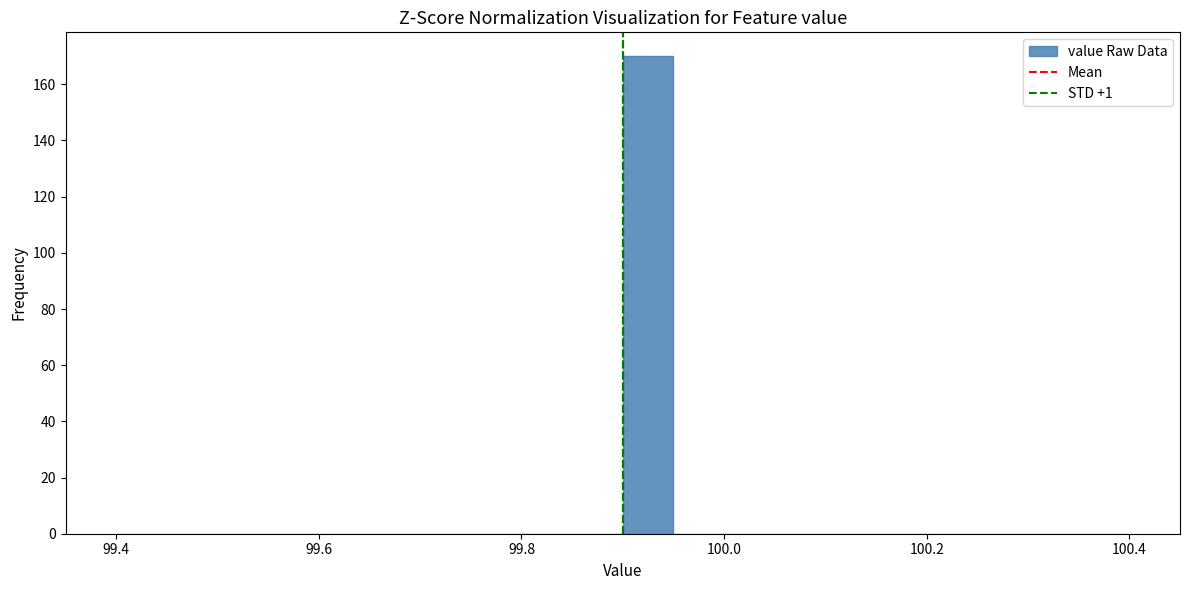

Read against the x-axis, roughly where is the centre of the tallest bar?

99.92